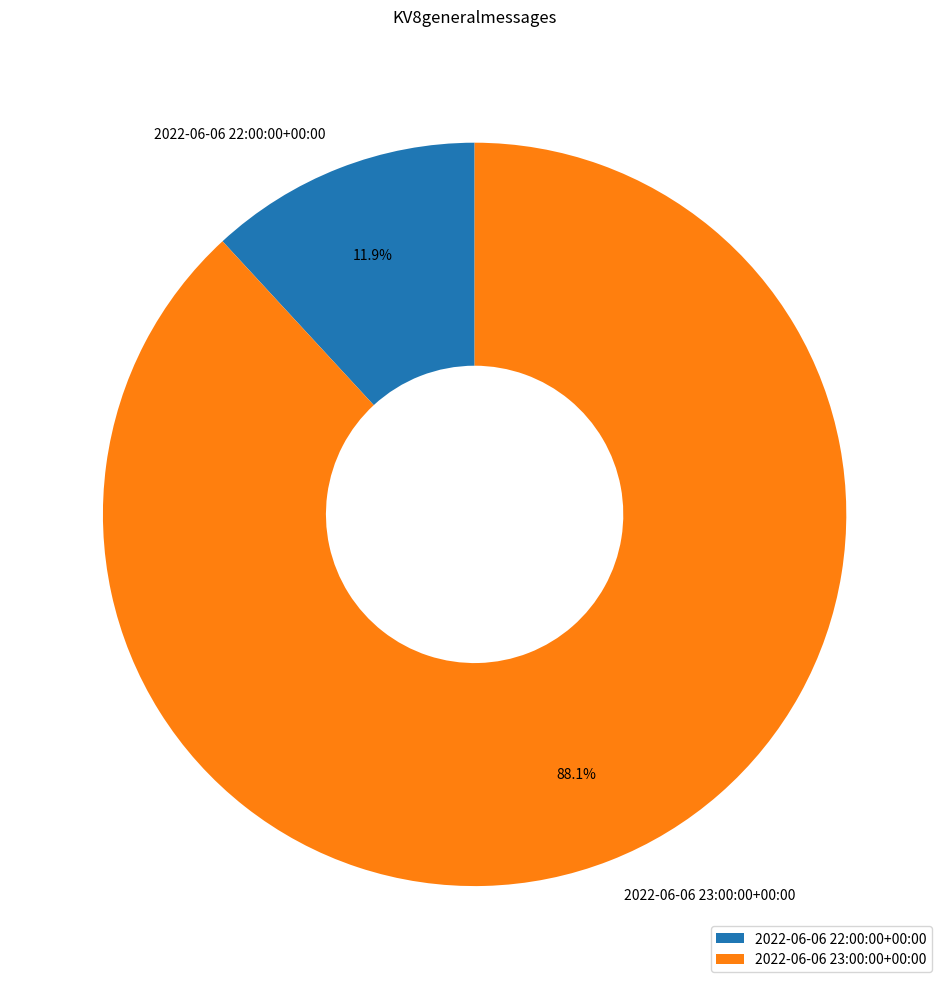

Combined, do 2022-06-06 22:00:00+00:00 and 2022-06-06 23:00:00+00:00 account for over 50%?

Yes